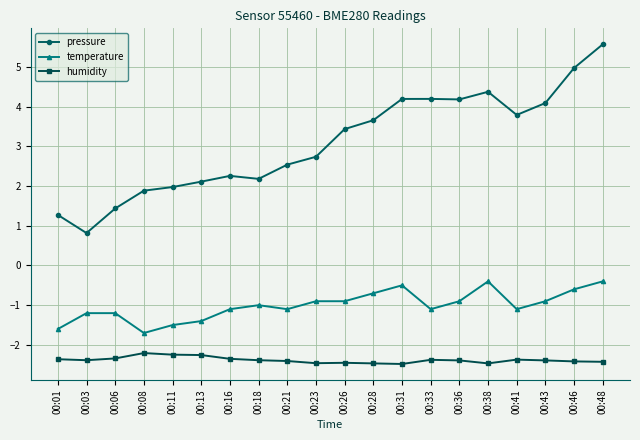

True or false: humidity and temperature intersect in this chart.

False